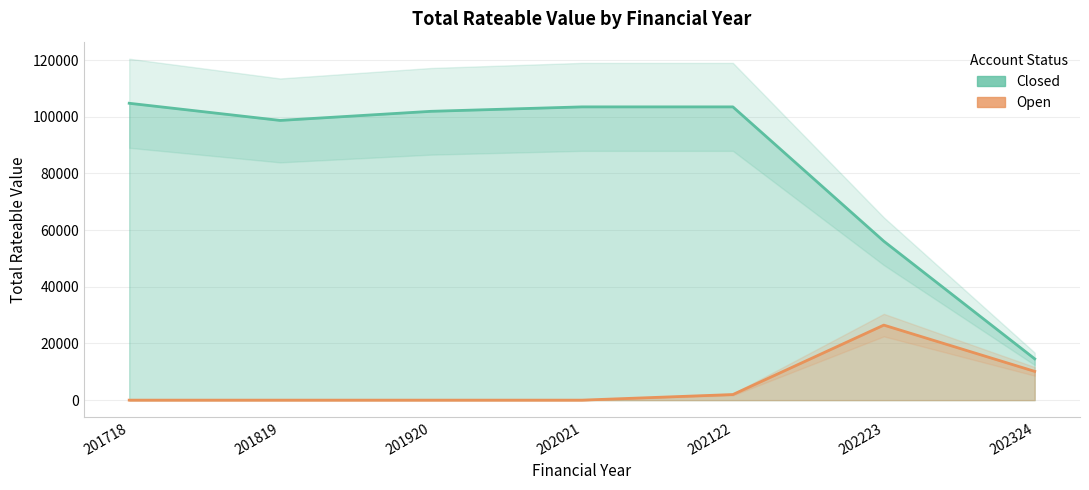

Is the value of Closed at 202021 greater than the value of Open at 202021?

Yes